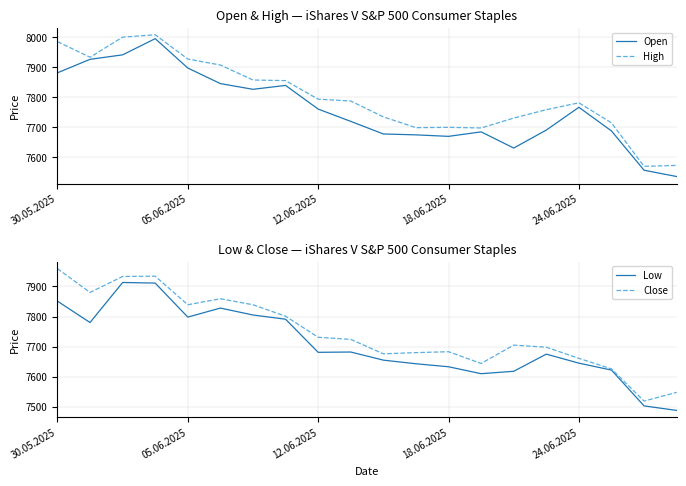

What is the difference between the maximum and minimum values in the High series?

439